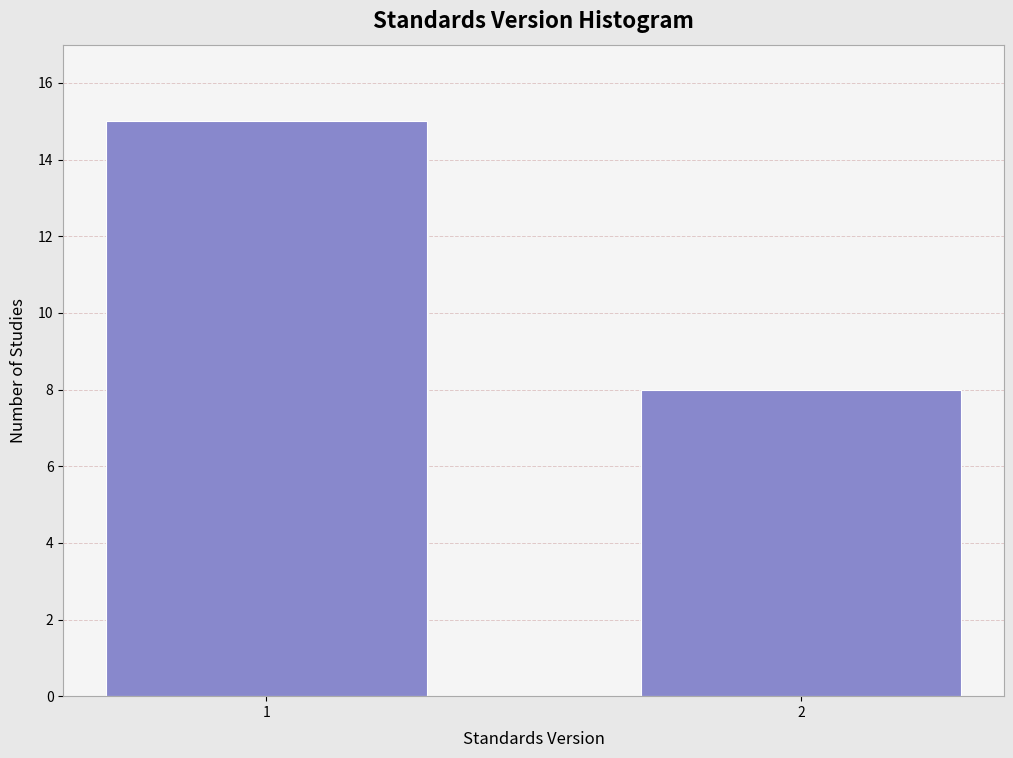

Reading left to right, what are all the values shown in this chart?

15	8